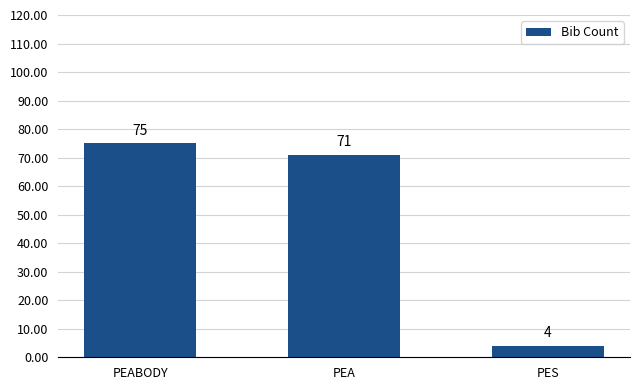

How many distinct data groups are displayed?

1